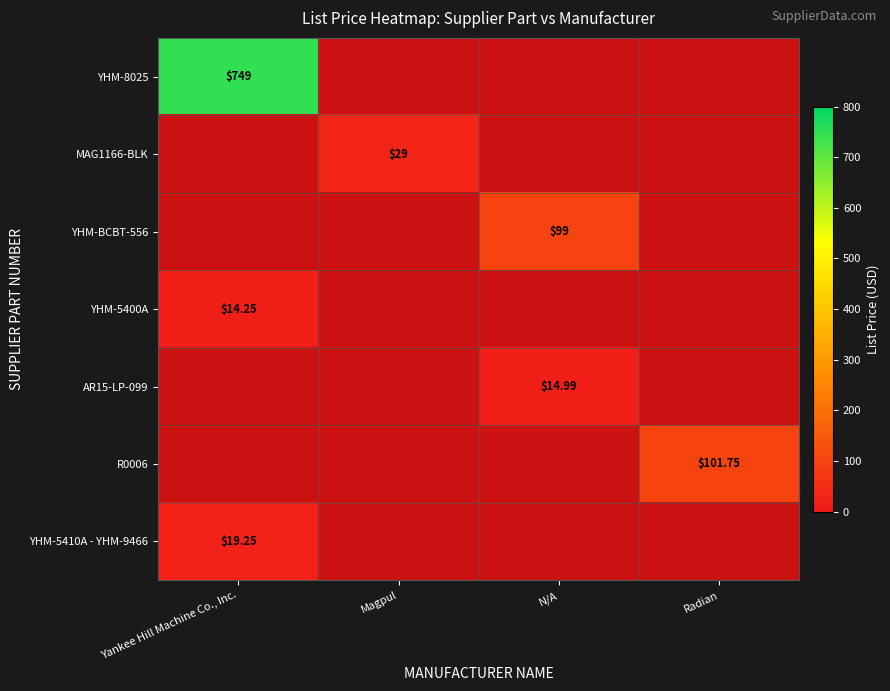

Rank the series by their maximum value, from lowest to highest.

YHM-5400A, AR15-LP-099, YHM-5410A - YHM-9466, MAG1166-BLK, YHM-BCBT-556, R0006, YHM-8025